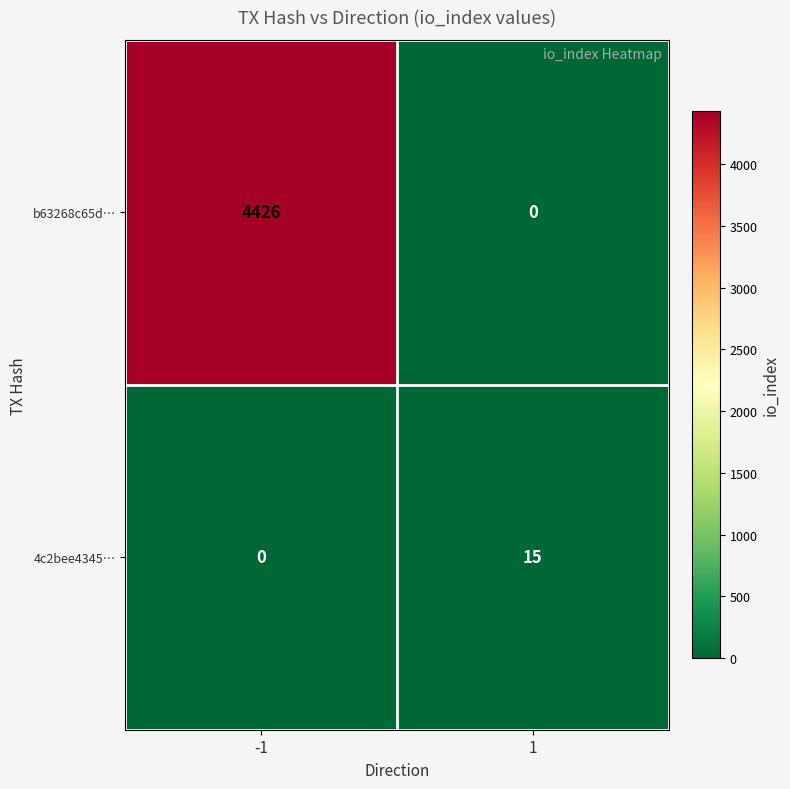

What is the average value of the 4c2bee4345… series?

8